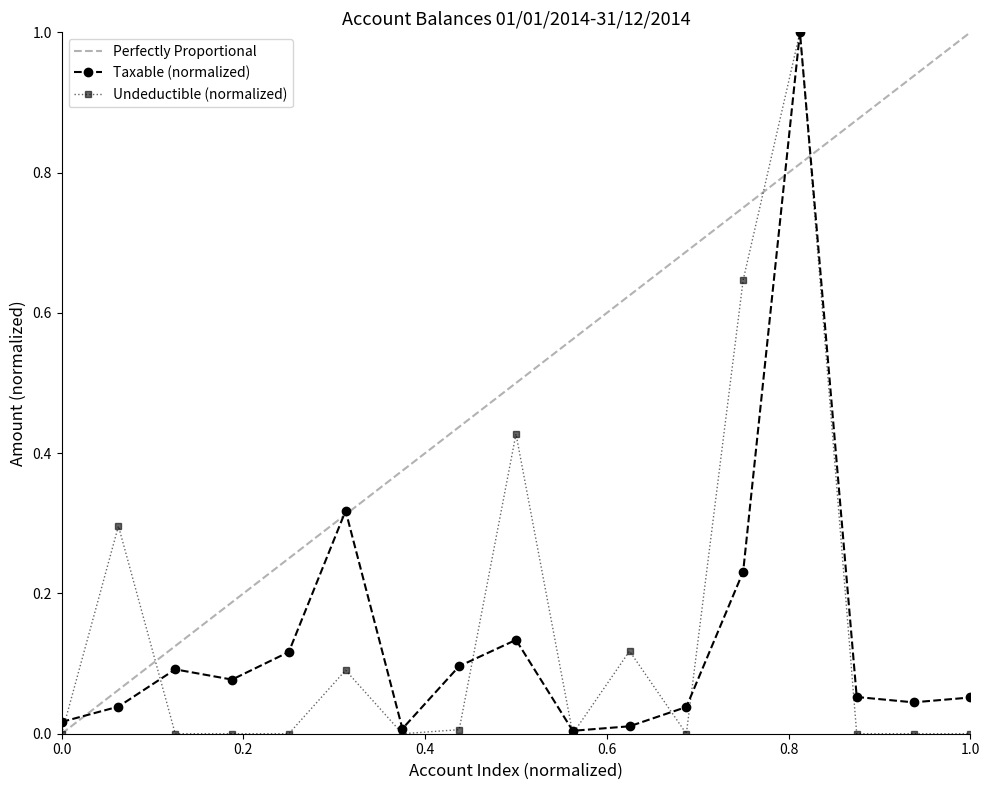

True or false: Taxable (normalized) has more than 2 points higher than both neighbors.

True